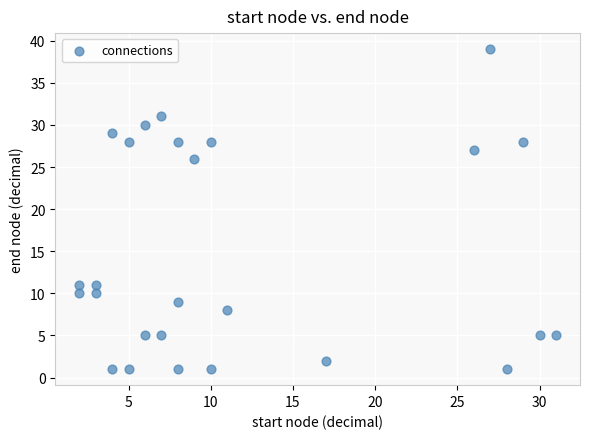

What is the range of X values (max minus min)?

29